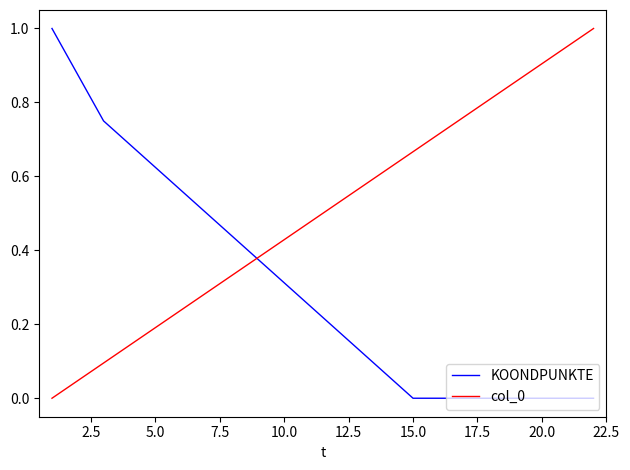

Which series has the largest total across all categories?

col_0